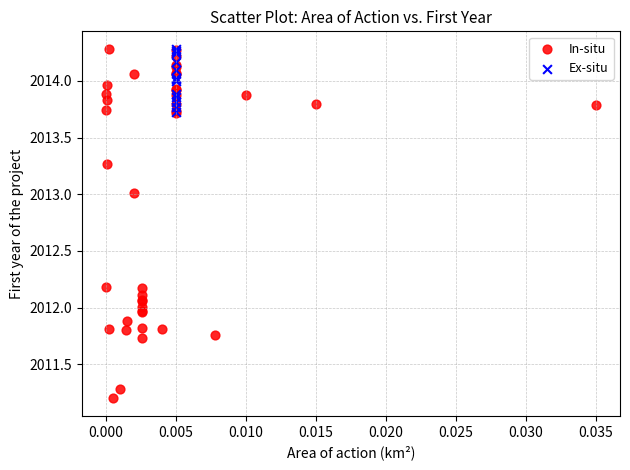

Which series has the widest spread of Y values?

In-situ